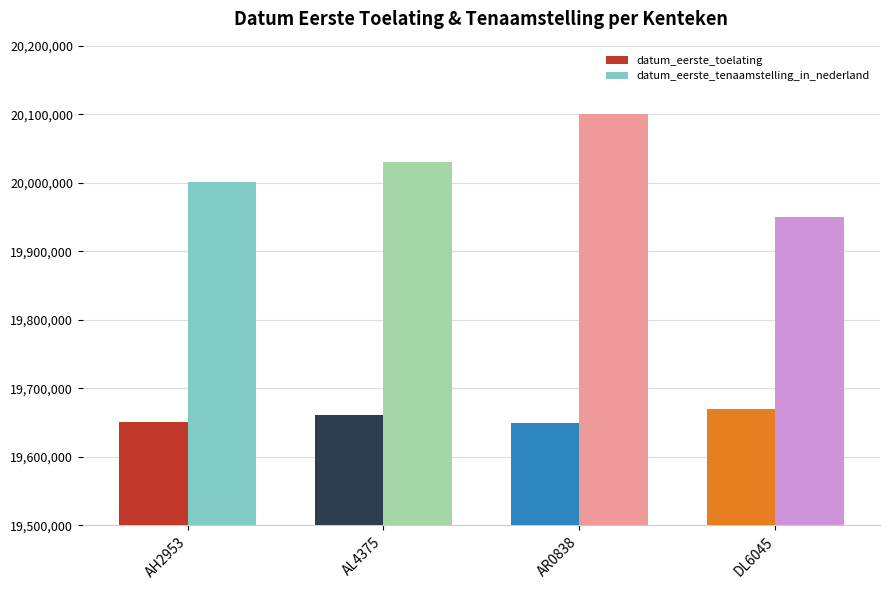

The value of datum_eerste_toelating at AR0838 is 4347643. True or false?

False